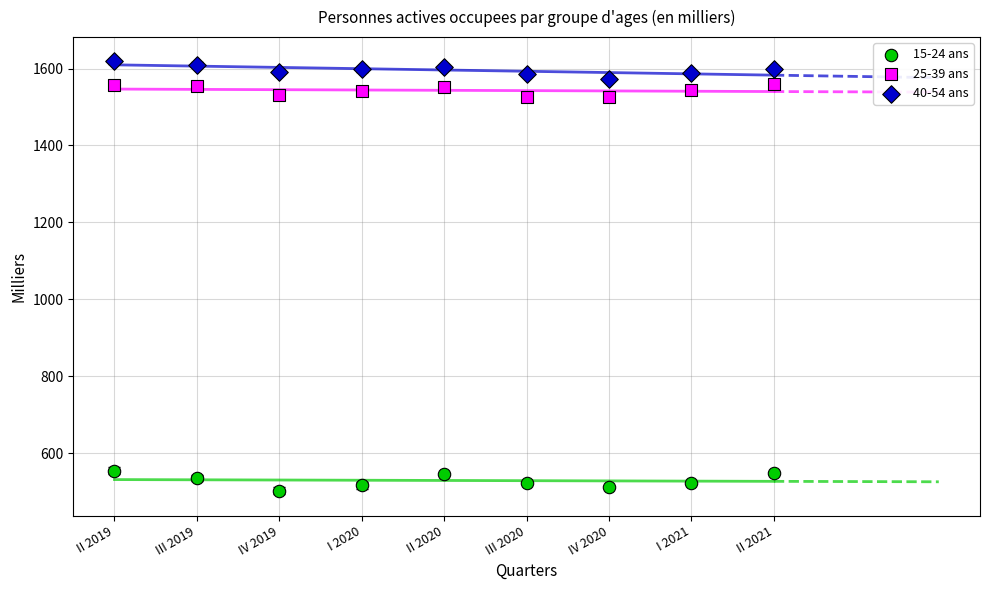

Which series reaches the minimum Y coordinate?

15-24 ans